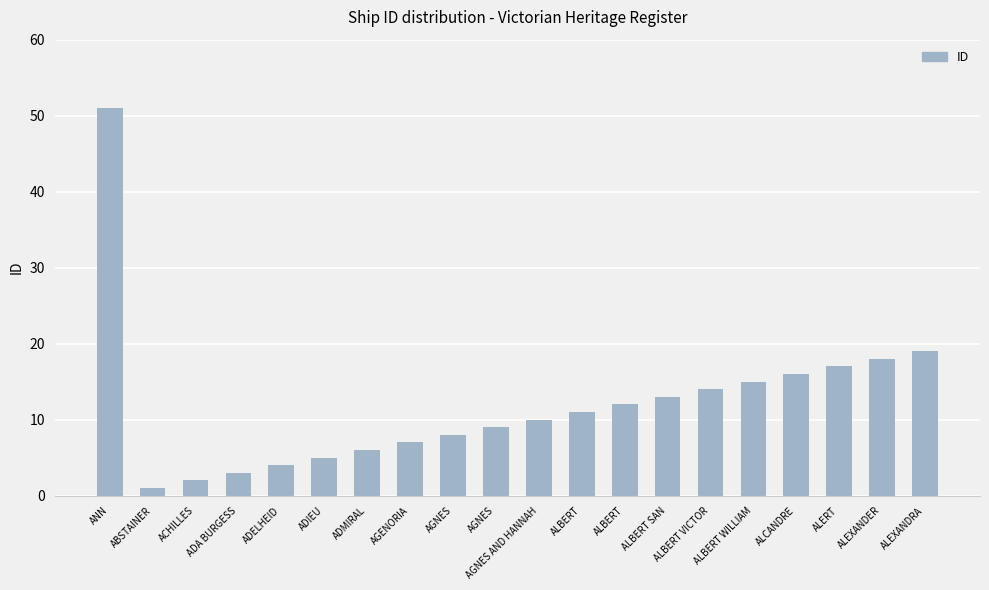

What is the value of the 3rd bar from the left?

2